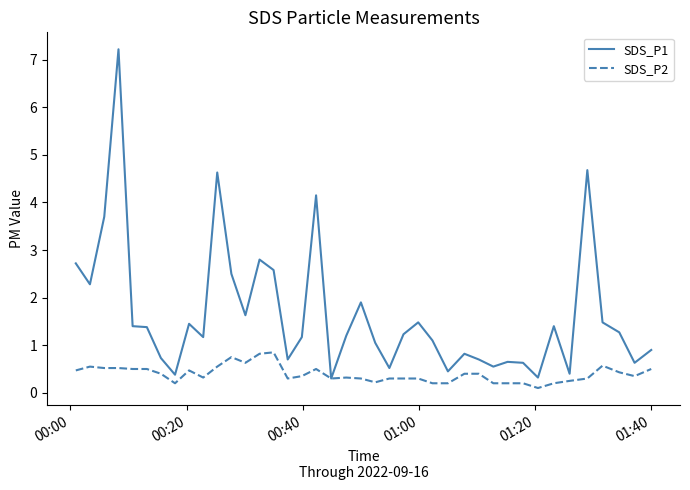

What is the minimum value for SDS_P1?

0.3